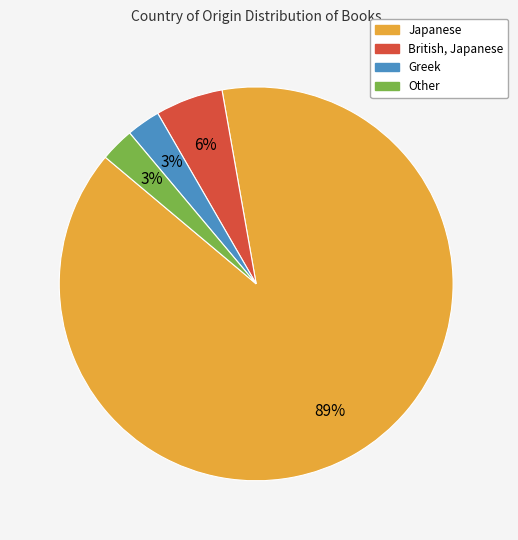

Between Japanese and Other, which is larger?

Japanese